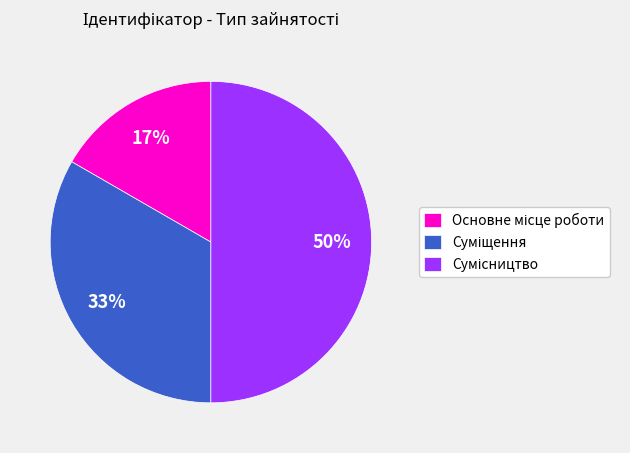

To the nearest percent, what is the difference between the largest and smallest slice percentages?

33%